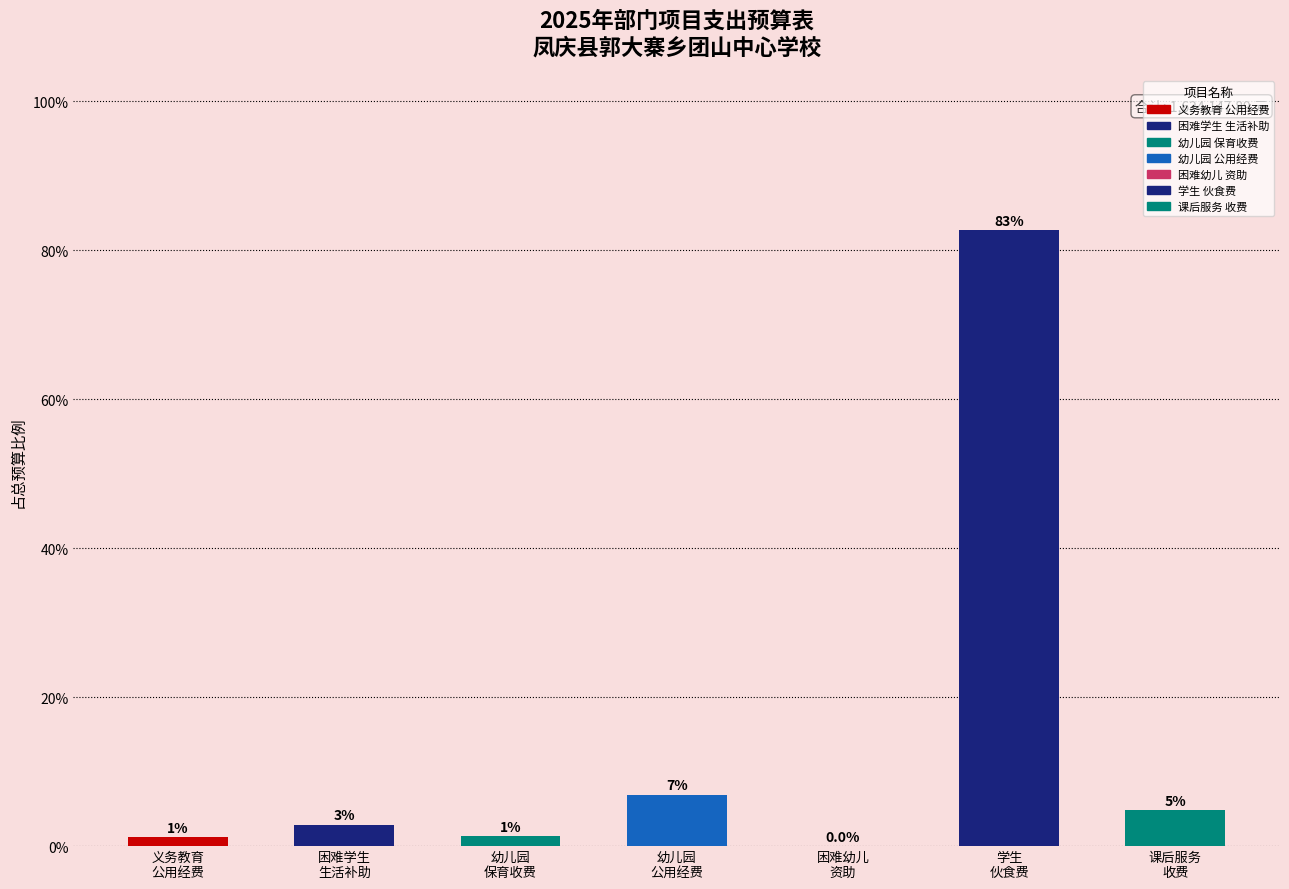

What is the value of the 1st bar from the left?

1.2